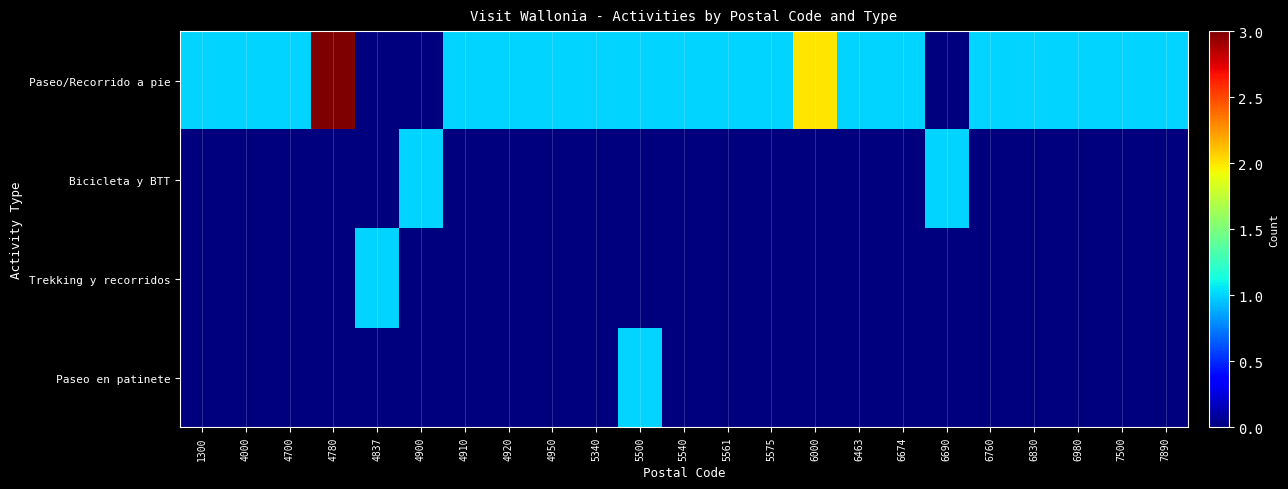

Which category has the lowest value across all series?

4837